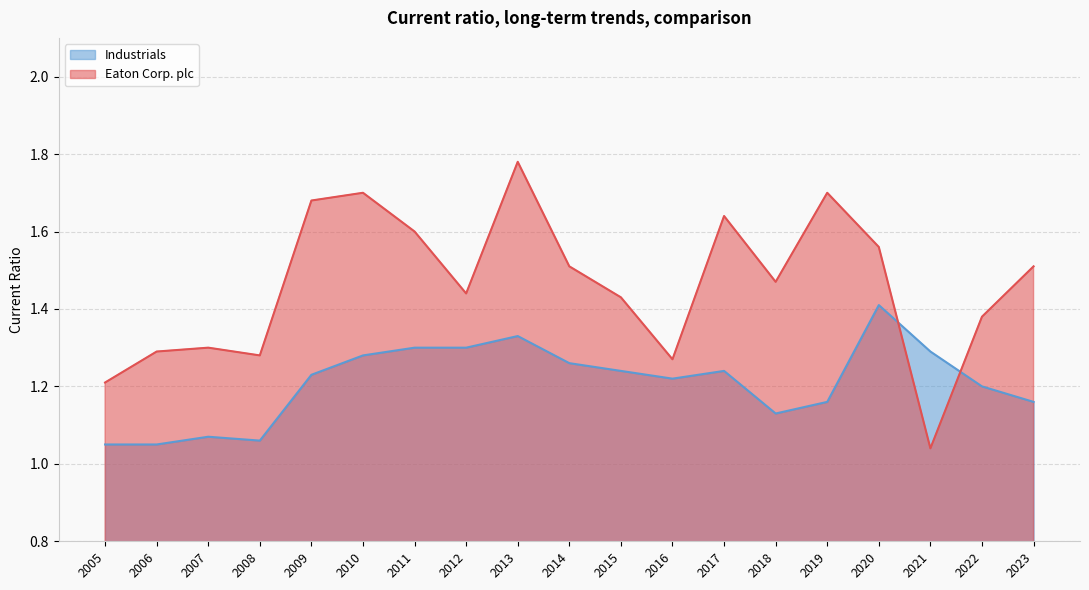

What is the highest value of the Eaton Corp. plc series?

1.8